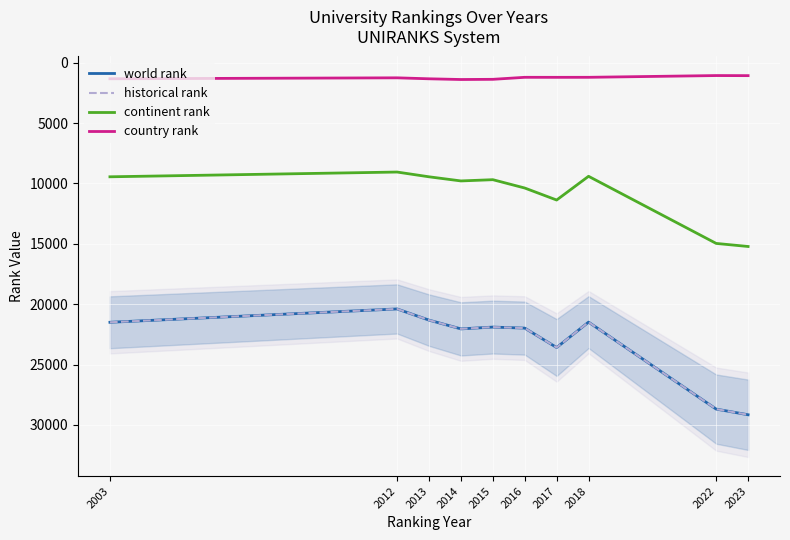

What is the spread (max minus min) of values at 2015?

20525.0